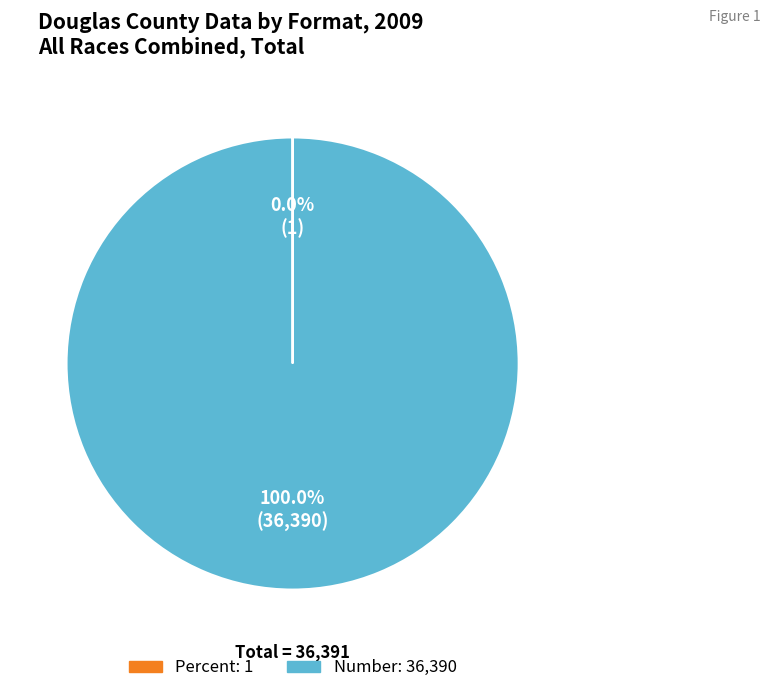

What is the largest slice in the pie chart?

Number